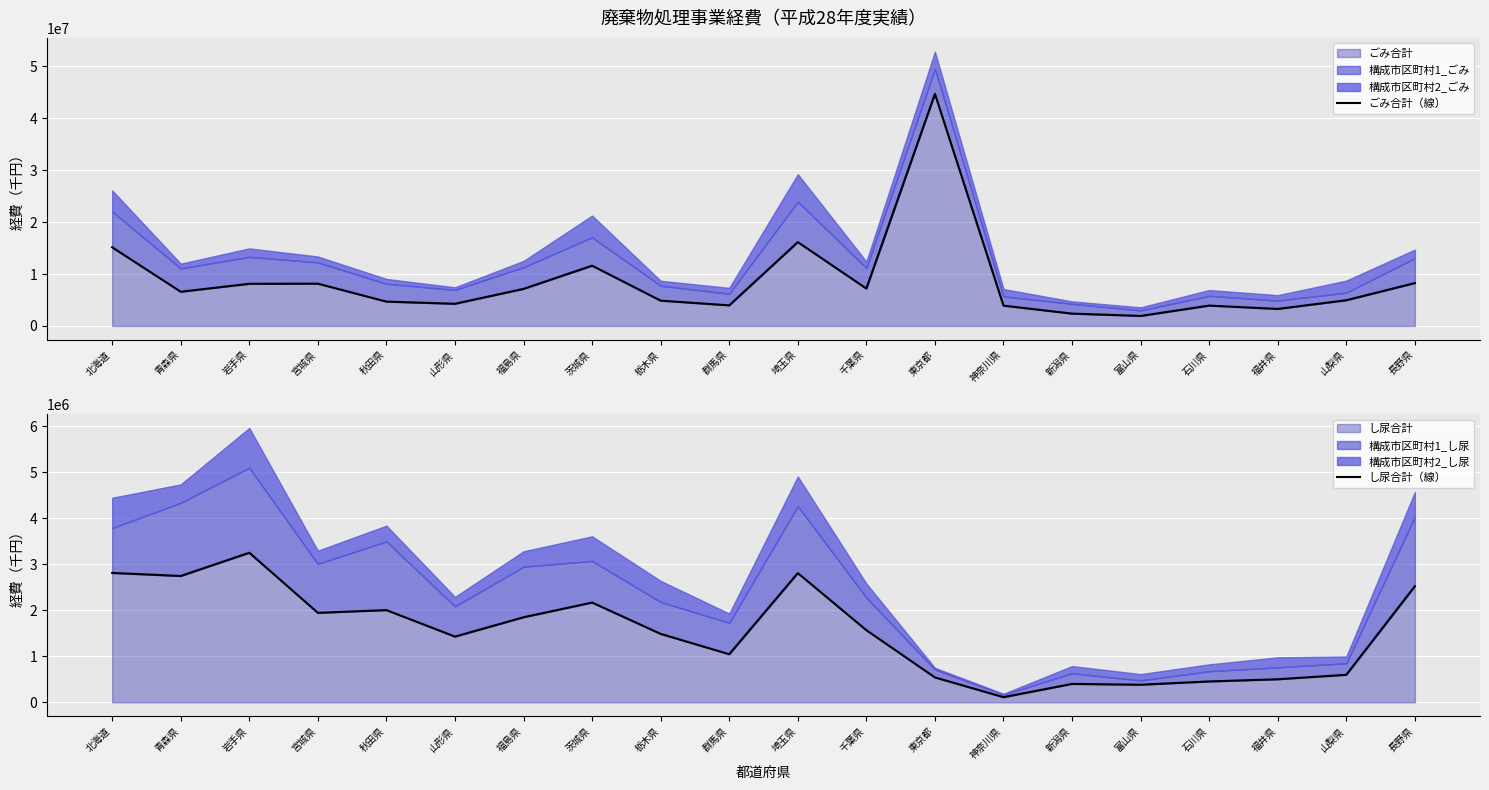

Which category has the highest value in the し尿合計（線） series?

岩手県